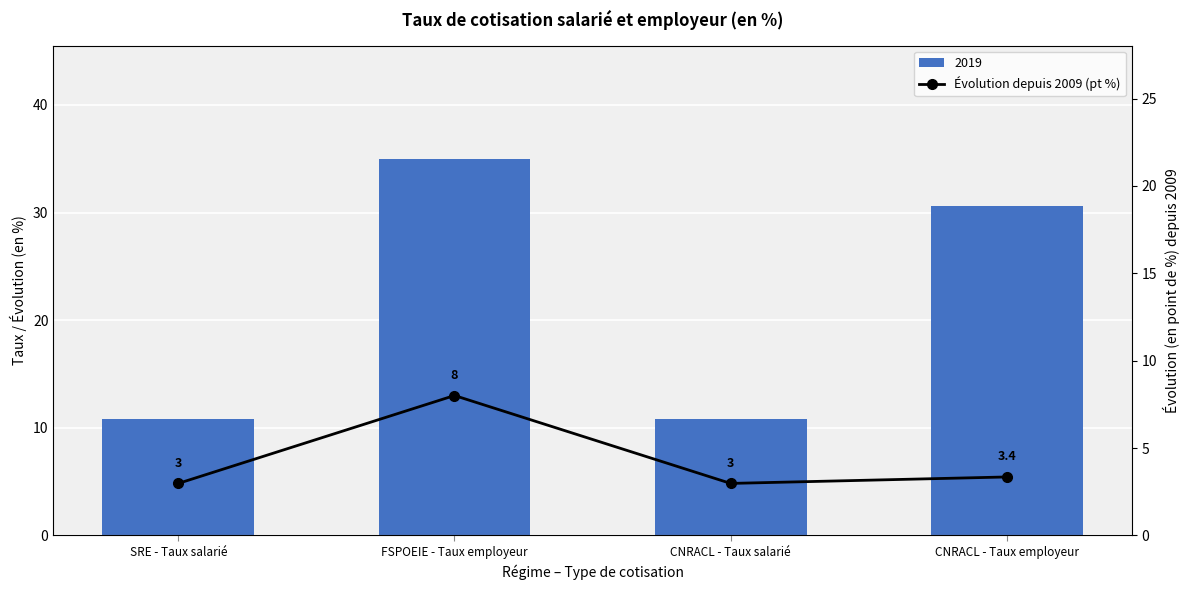

What is the approximate value at SRE - Taux salarié?

3.0